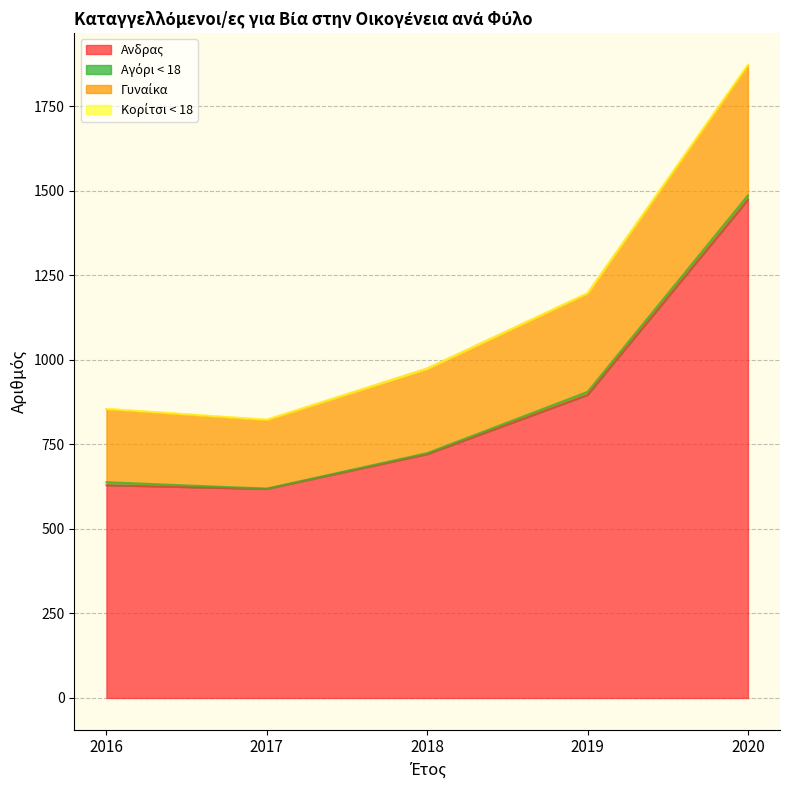

True or false: Aνδρας has a value of 373 at 2017.

False